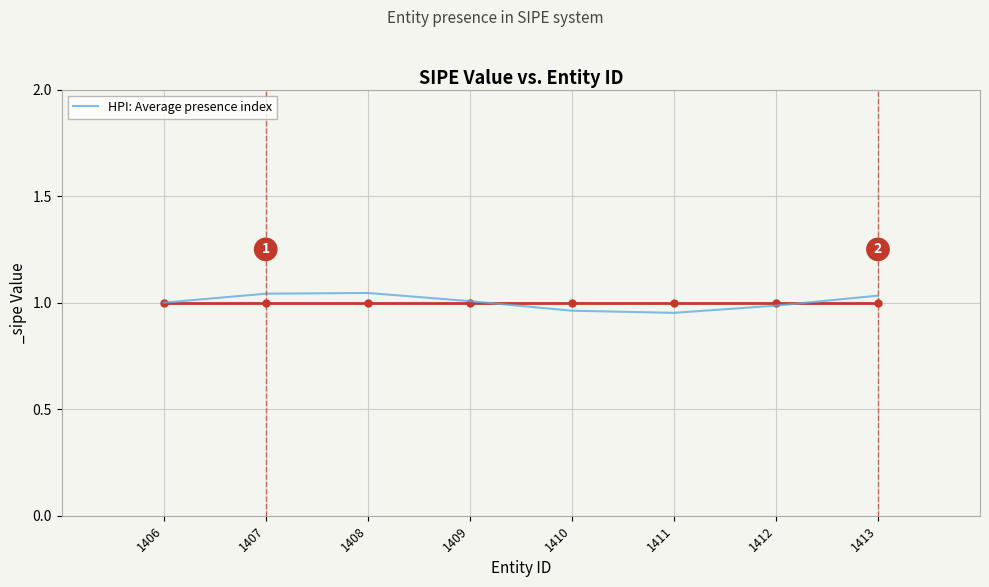

Where is the data nearest to the value 0?

1411